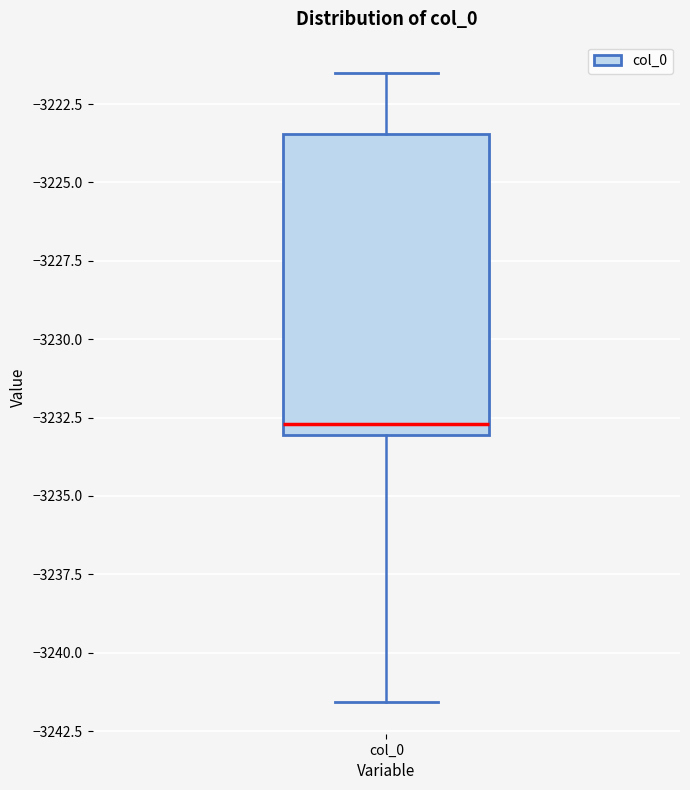

Read this box plot against the y-axis: the position of the median line, the range covered by the box, and the ends of both whiskers. The values are not printed on the chart, so give them approximately, as read against the axis.

median -3232.5, box -3233.0 to -3223.5, whiskers -3241.5 to -3221.5